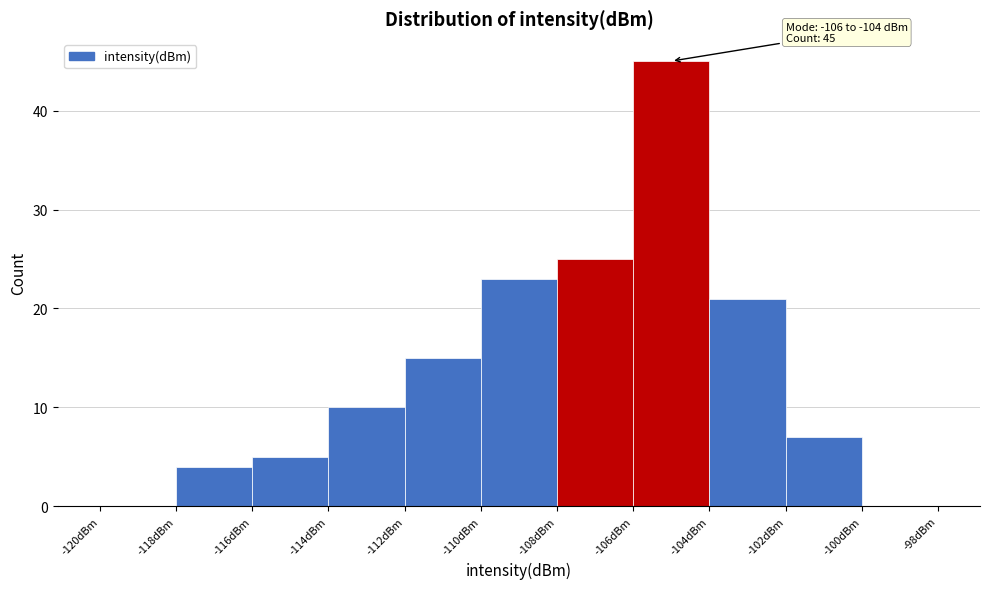

Which range on the x-axis has the tallest bar?

-106 to -104